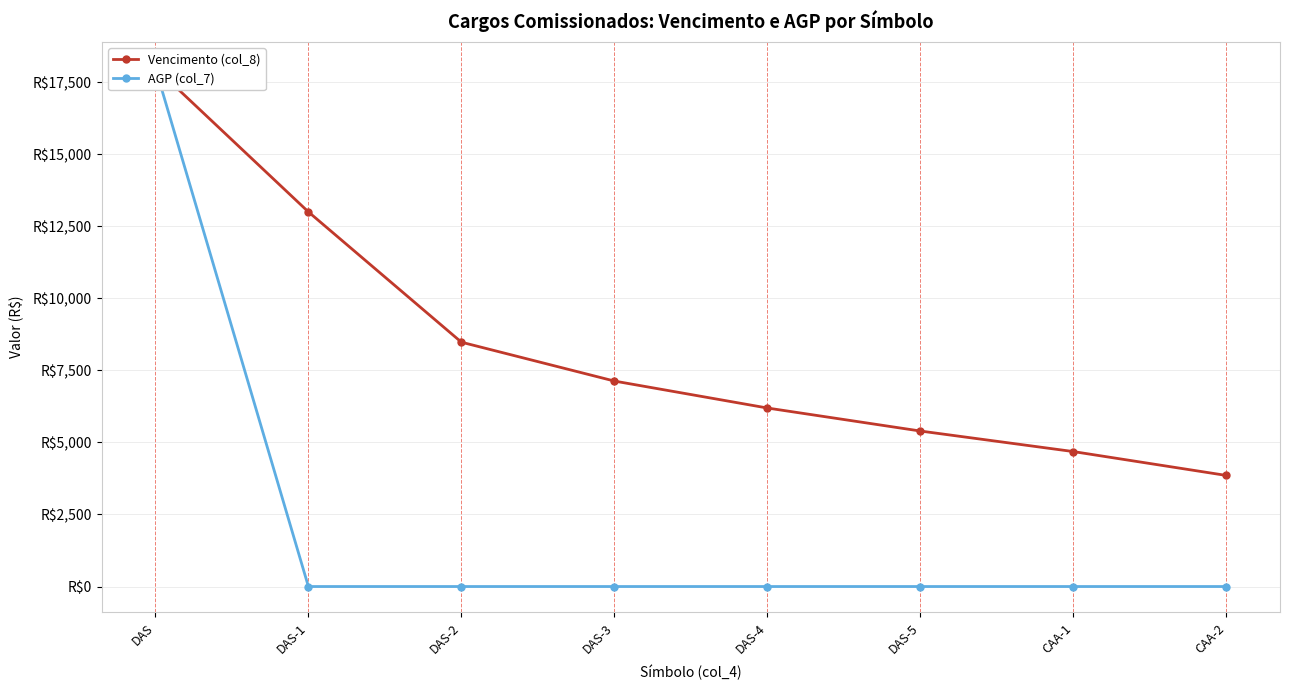

Is it true that Vencimento (col_8) equals 8478.3 at DAS-2?

True